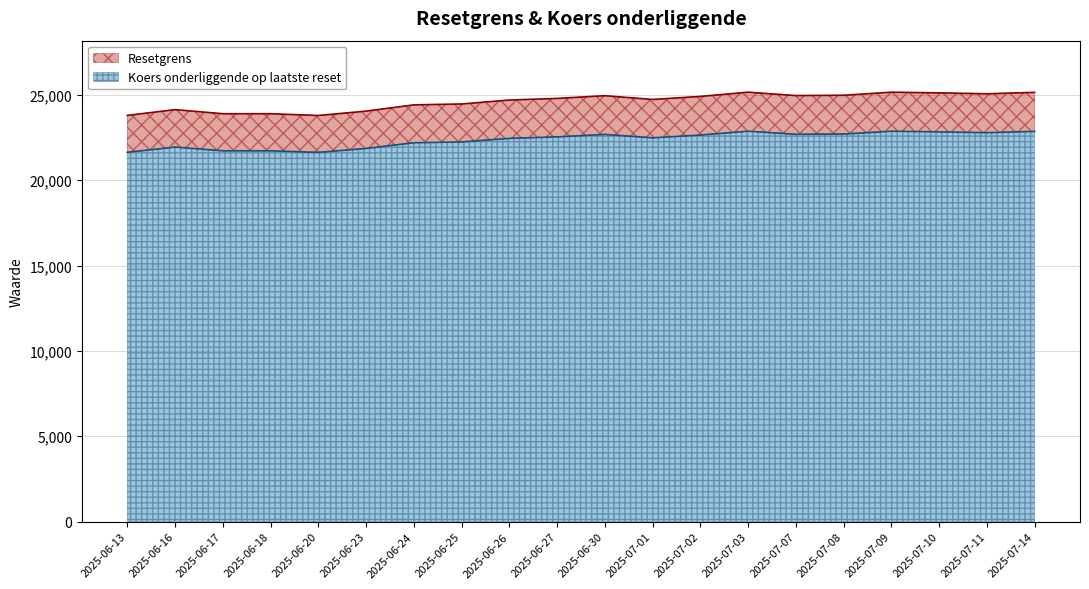

The value of Waarde op laatste reset at 2025-06-23 is 21856.3. True or false?

True